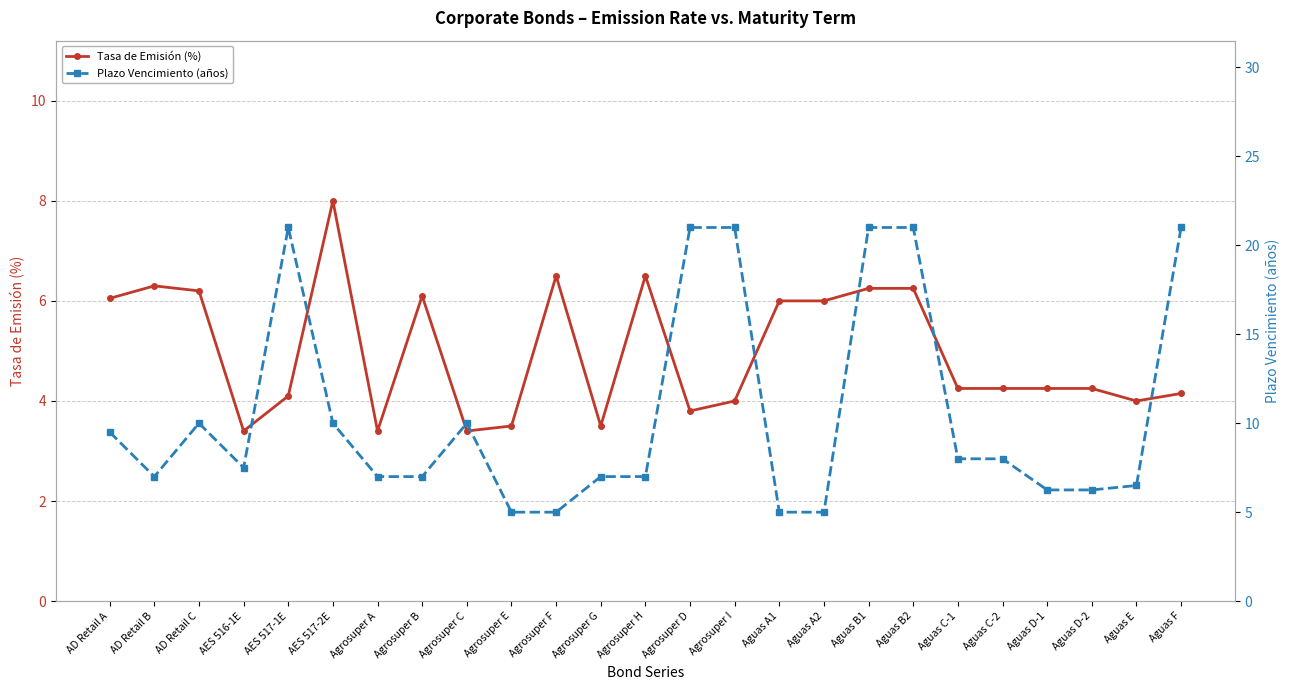

What is the total value across all series at Aguas A1?

11.0